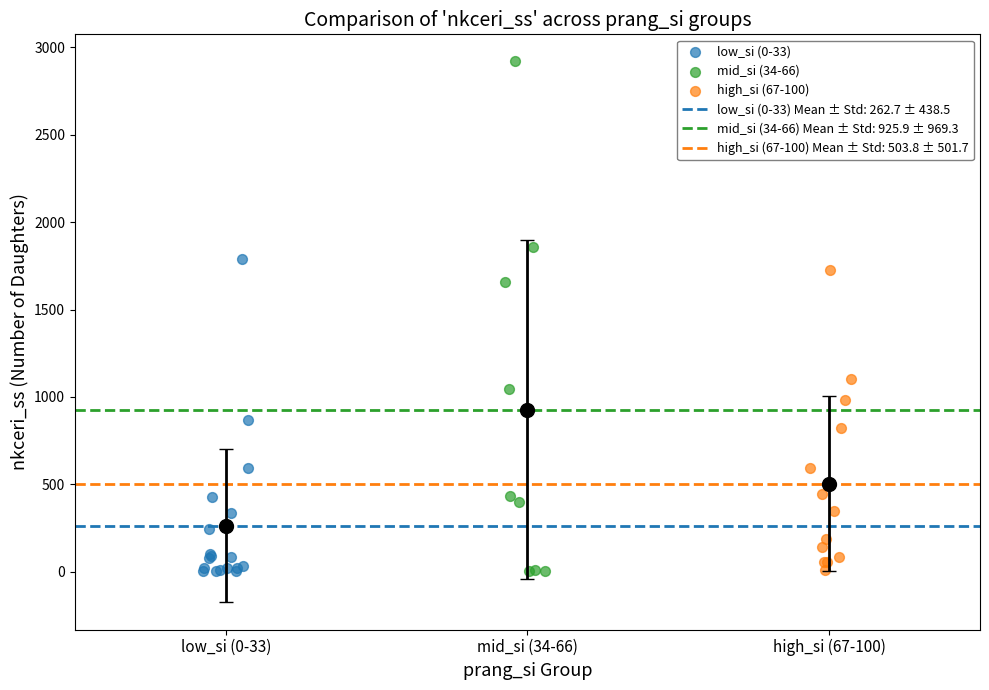

Which series has the largest Y range (max minus min)?

mid_si (34-66)